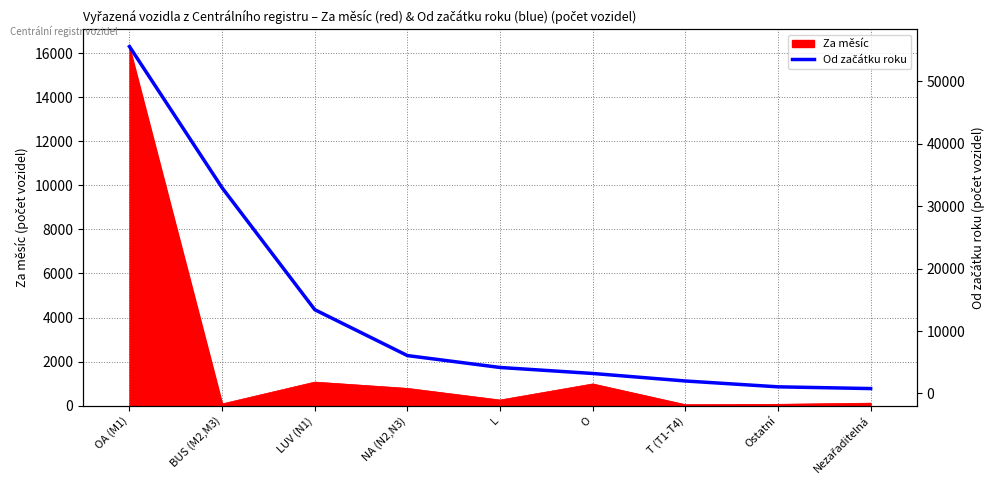

True or false: Za měsíc has a value of 987 at O.

True